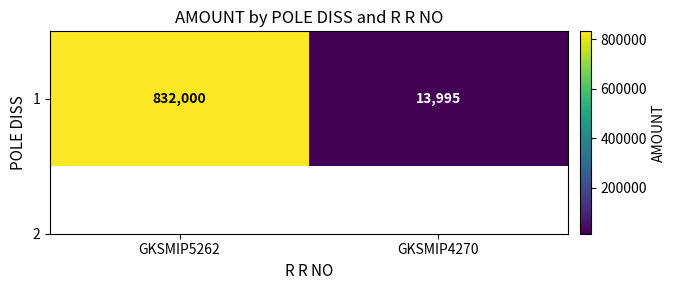

Rank the categories by value from lowest to highest.

GKSMIP4270, GKSMIP5262